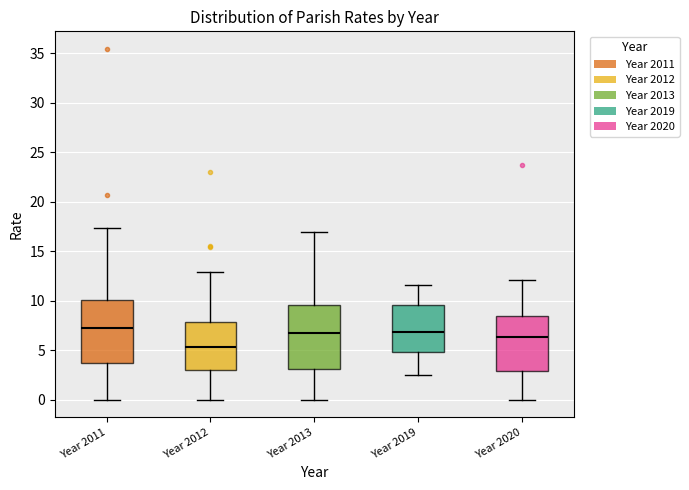

Where is the upper edge of the box for Year 2019 on the y-axis? The values are not printed on the chart, so give them approximately, as read against the axis.

9.5